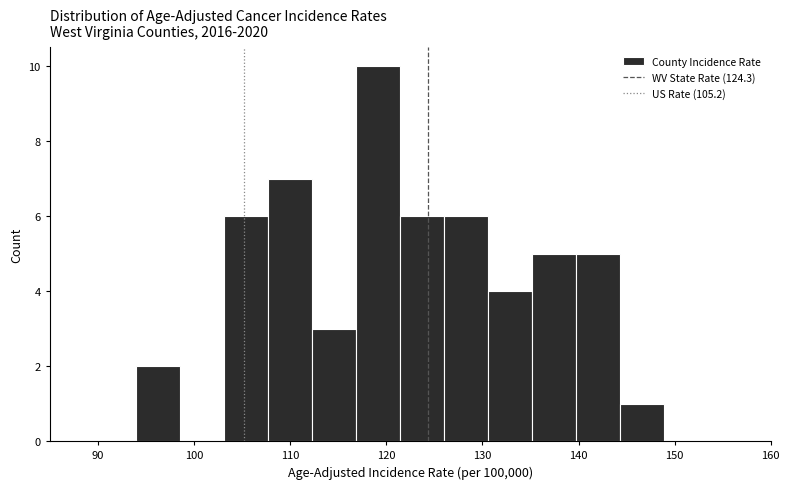

Reading left to right, list every bar in this chart as the range it spans on the x-axis followed by its height. Neither the bar edges nor the heights are printed on the chart, so give them approximately, as read against the axes.

94 to 99: 2
99 to 103: 0
103 to 108: 6
108 to 112: 7
112 to 117: 3
117 to 121: 10
121 to 126: 6
126 to 131: 6
131 to 135: 4
135 to 140: 5
140 to 144: 5
144 to 149: 1